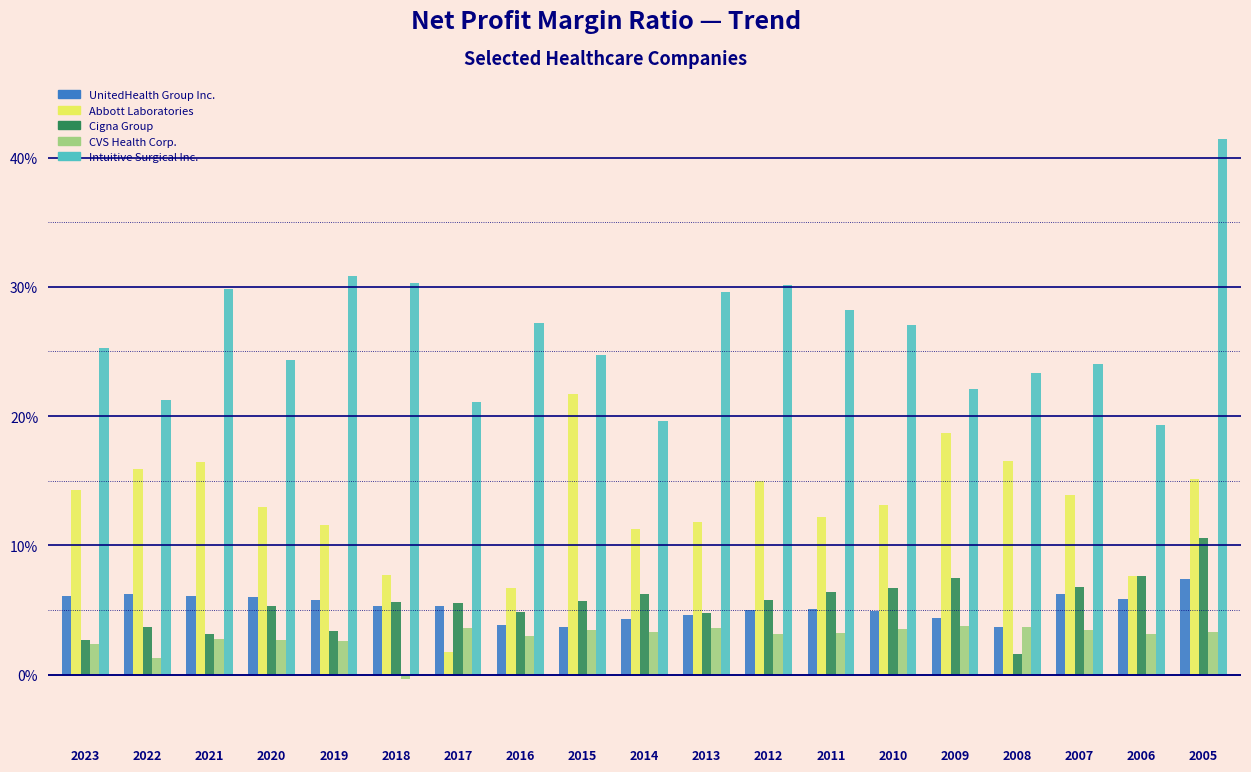

What are all the series names shown in the legend?

UnitedHealth Group Inc., Abbott Laboratories, Cigna Group, CVS Health Corp., Intuitive Surgical Inc.